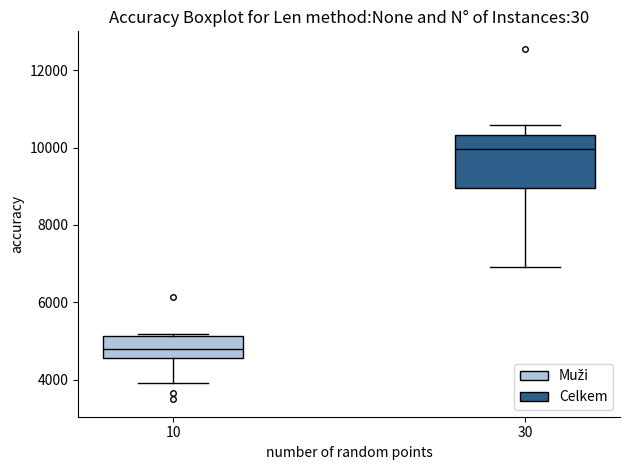

Reading left to right, transcribe this box plot: for each box, give where its median line is, the range the box spans, and where its two whiskers end, as read against the y-axis. The values are not printed on the chart, so give them approximately, as read against the axis.

10: median 4800, box 4600 to 5200, whiskers 4000 to 5200 (just above the box's upper edge)
30: median 10000, box 9000 to 10400, whiskers 7000 to 10600